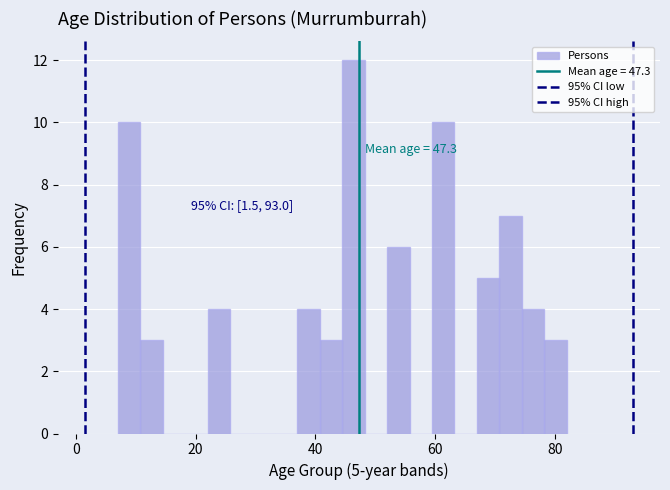

Read against the x-axis, roughly where is the centre of the tallest bar?

46